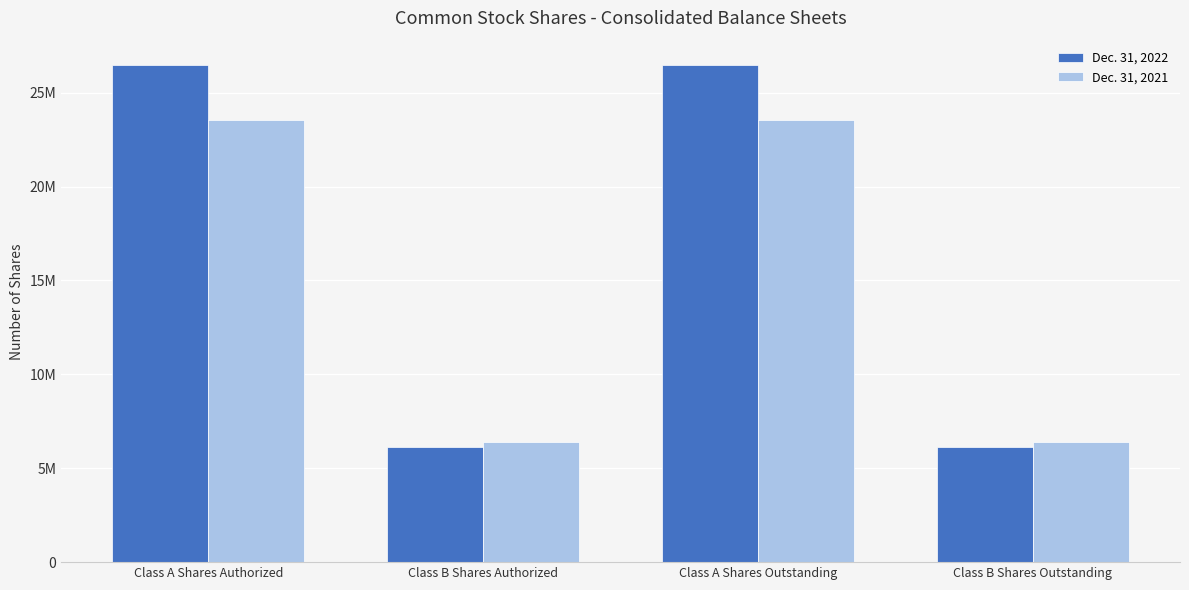

Are the bars horizontal?

No